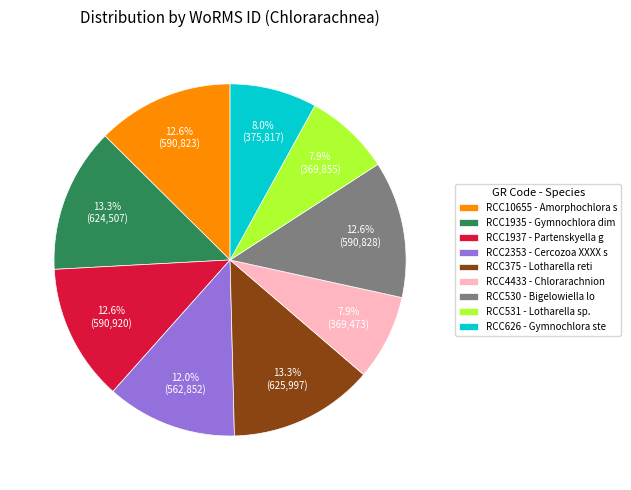

Is the sum of RCC1937 - Partenskyella g and RCC10655 - Amorphochlora s greater than half?

No